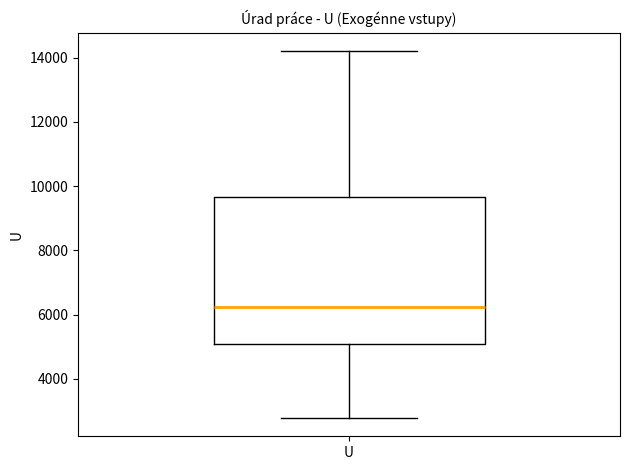

Read this box plot against the y-axis: the position of the median line, the range covered by the box, and the ends of both whiskers. The values are not printed on the chart, so give them approximately, as read against the axis.

median 6200, box 5000 to 9600, whiskers 2800 to 14200